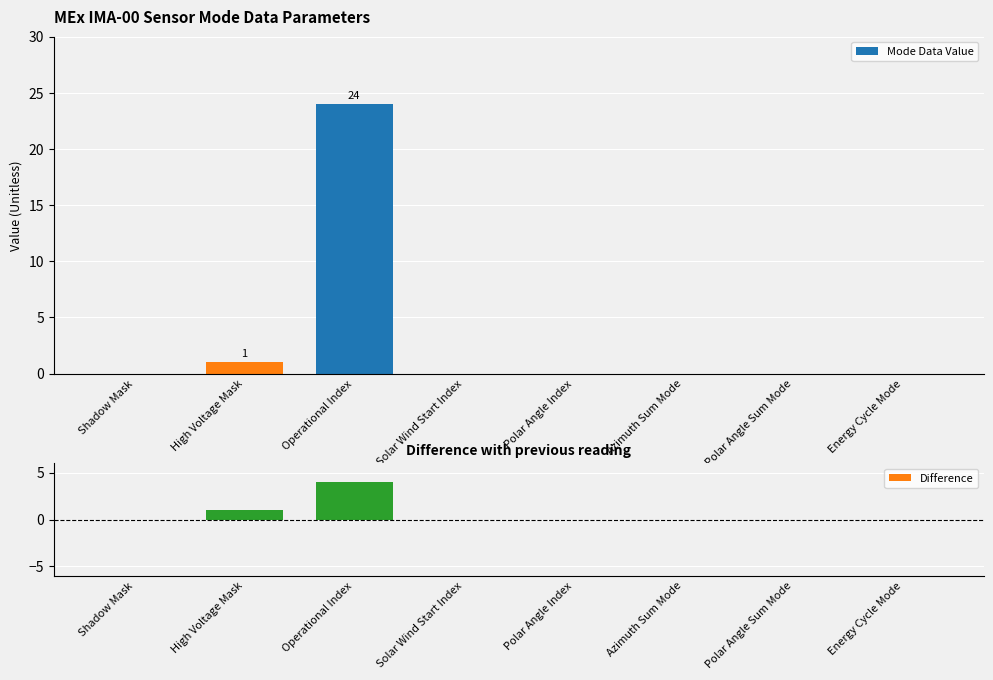

Is the value of Mode Data Value at Polar Angle Sum Mode greater than the value of Difference at Energy Cycle Mode?

No